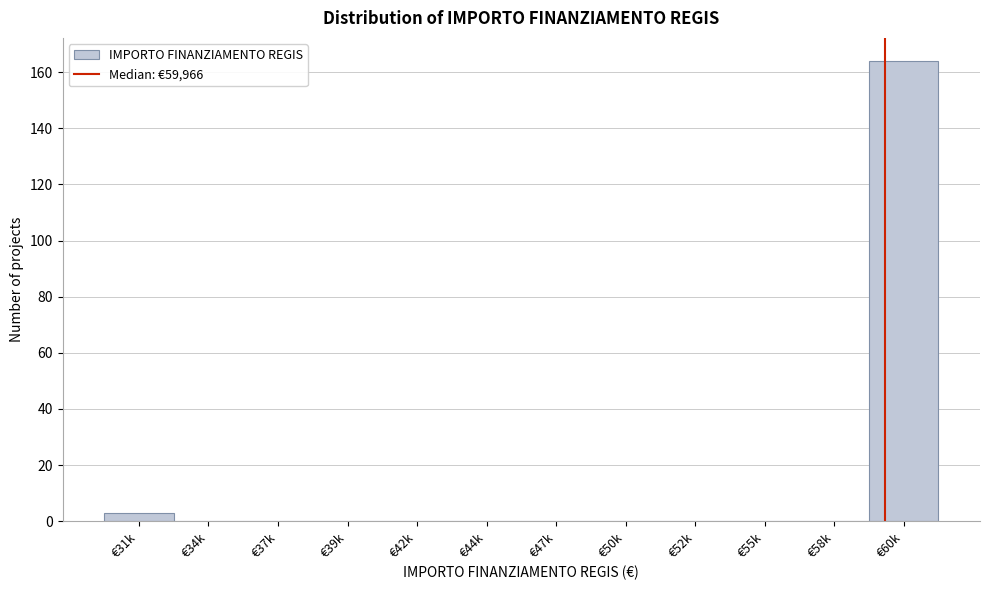

Reading left to right, what are all the values shown in this chart?

€31k=3	€34k=0	€37k=0	€39k=0	€42k=0	€44k=0	€47k=0	€50k=0	€52k=0	€55k=0	€58k=0	€60k=164